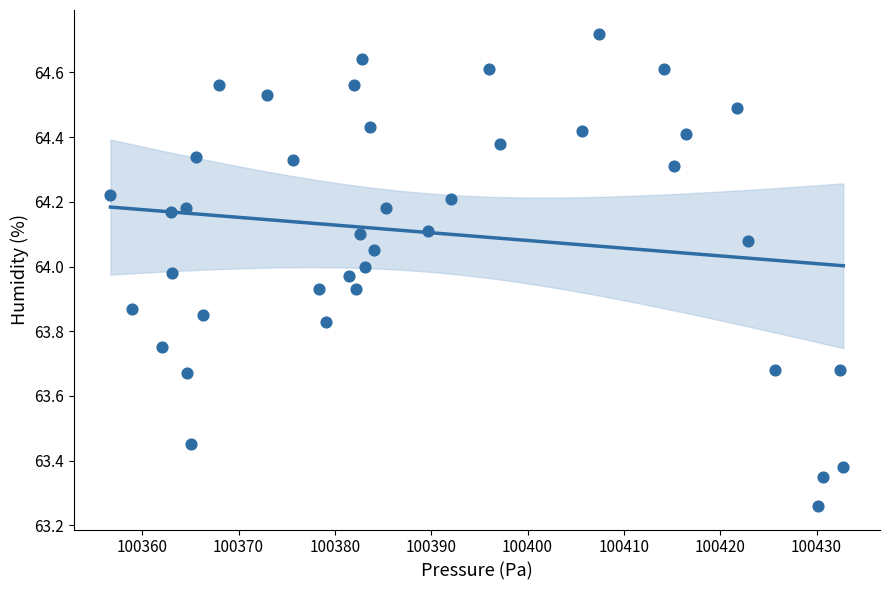

What is the range of X values (max minus min)?

76.1